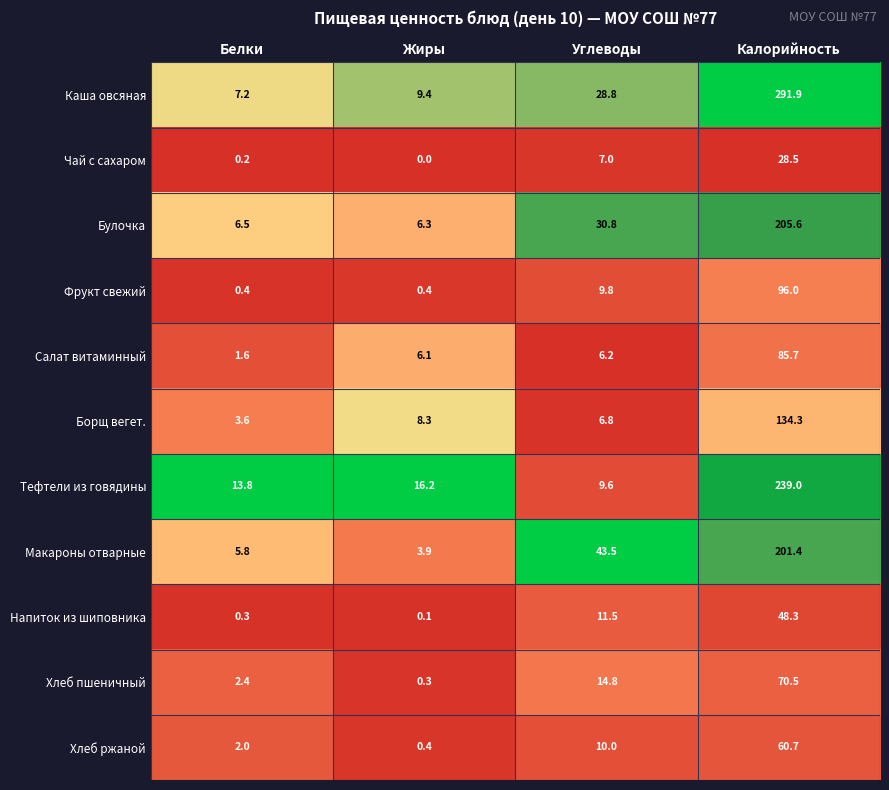

At which category is the sum across all series the highest?

Калорийность